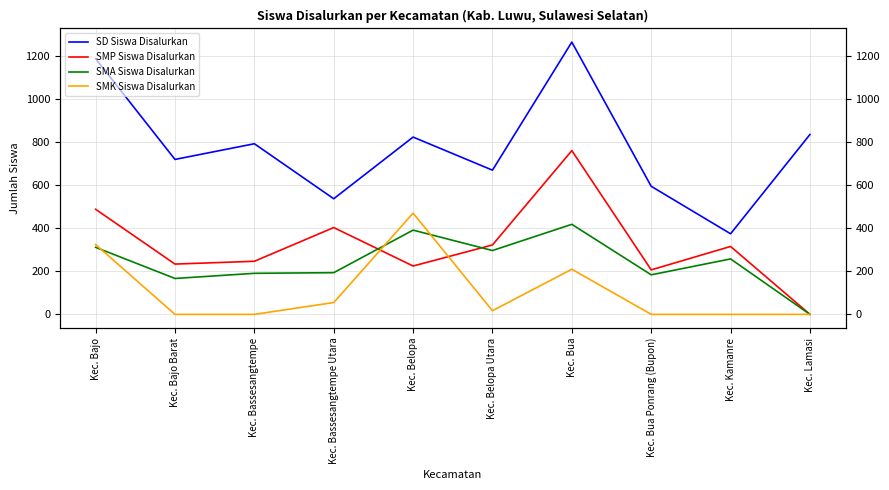

True or false: SMK Siswa Disalurkan has more than 1 interior local peaks.

True